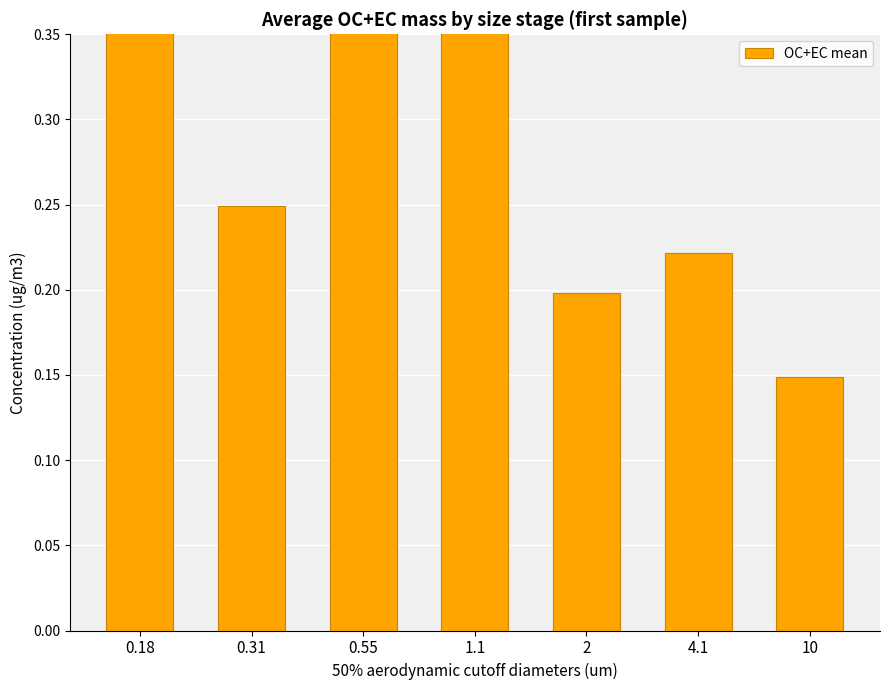

Reading left to right, list all the values displayed in this chart.

0.18=0.5	0.31=0.2	0.55=0.6	1.1=0.6	2=0.2	4.1=0.2	10=0.1